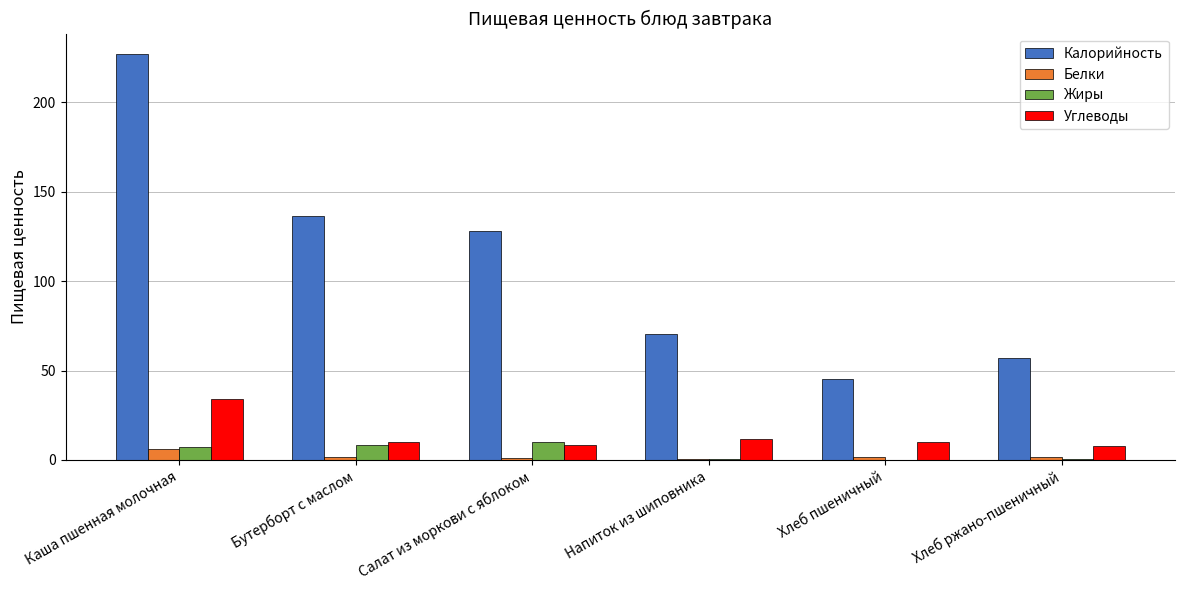

What is the sum of all Жиры values?

26.9